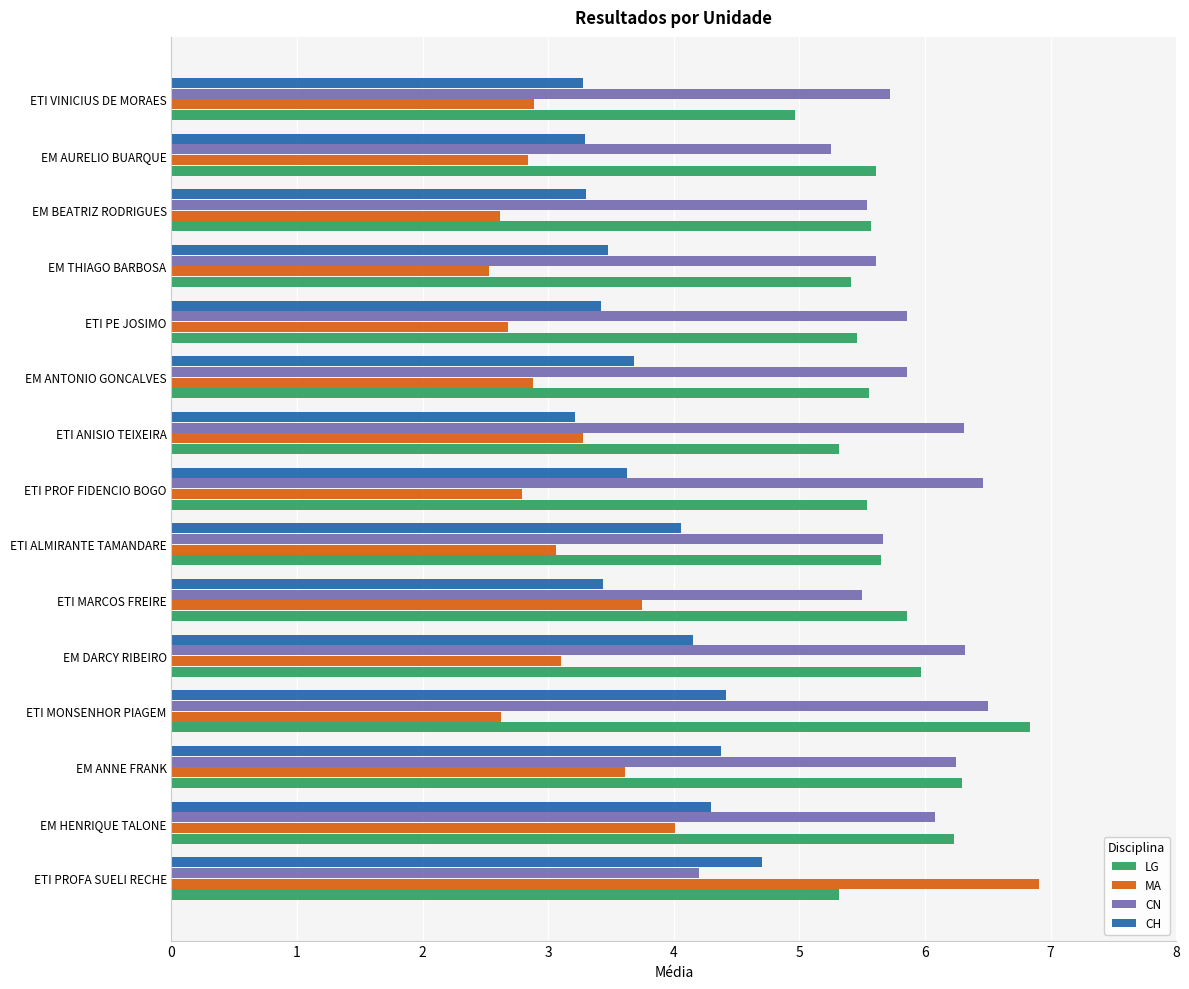

At which label does CH reach its peak?

ETI PROFA SUELI RECHE